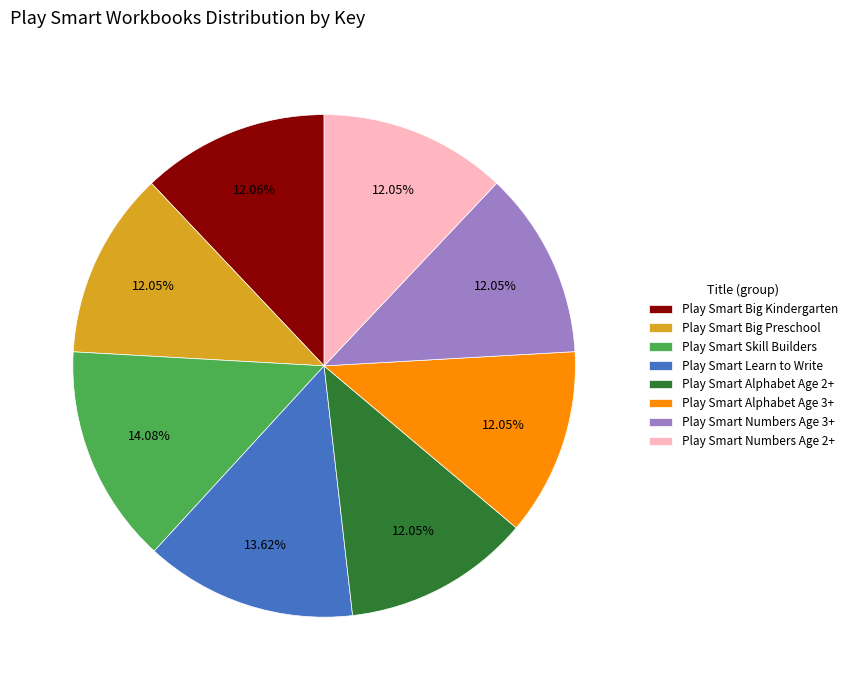

To the nearest percent, what is the difference between the largest and smallest slice percentages?

2%